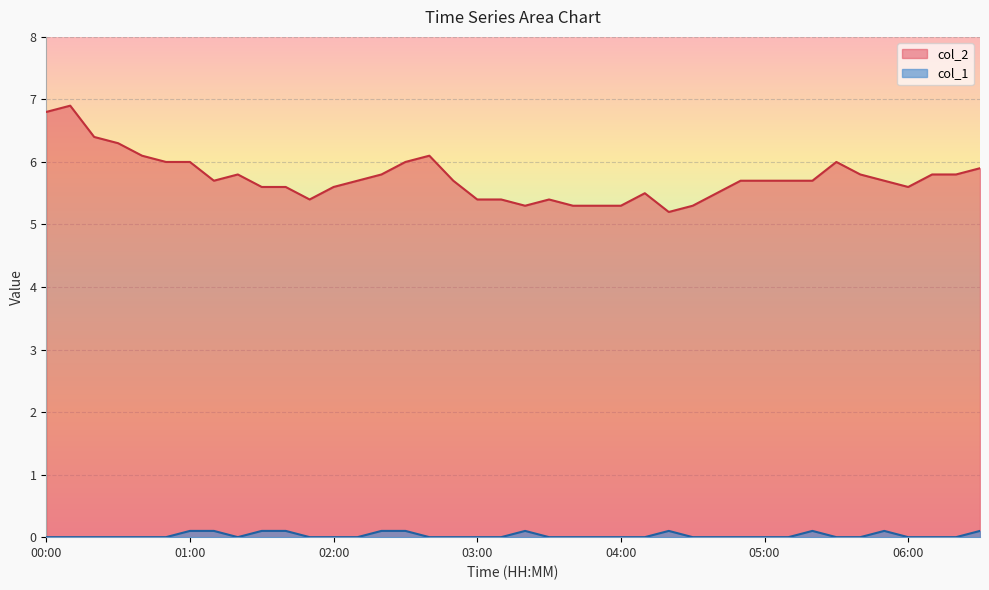

What position from the left is 01:20?

9